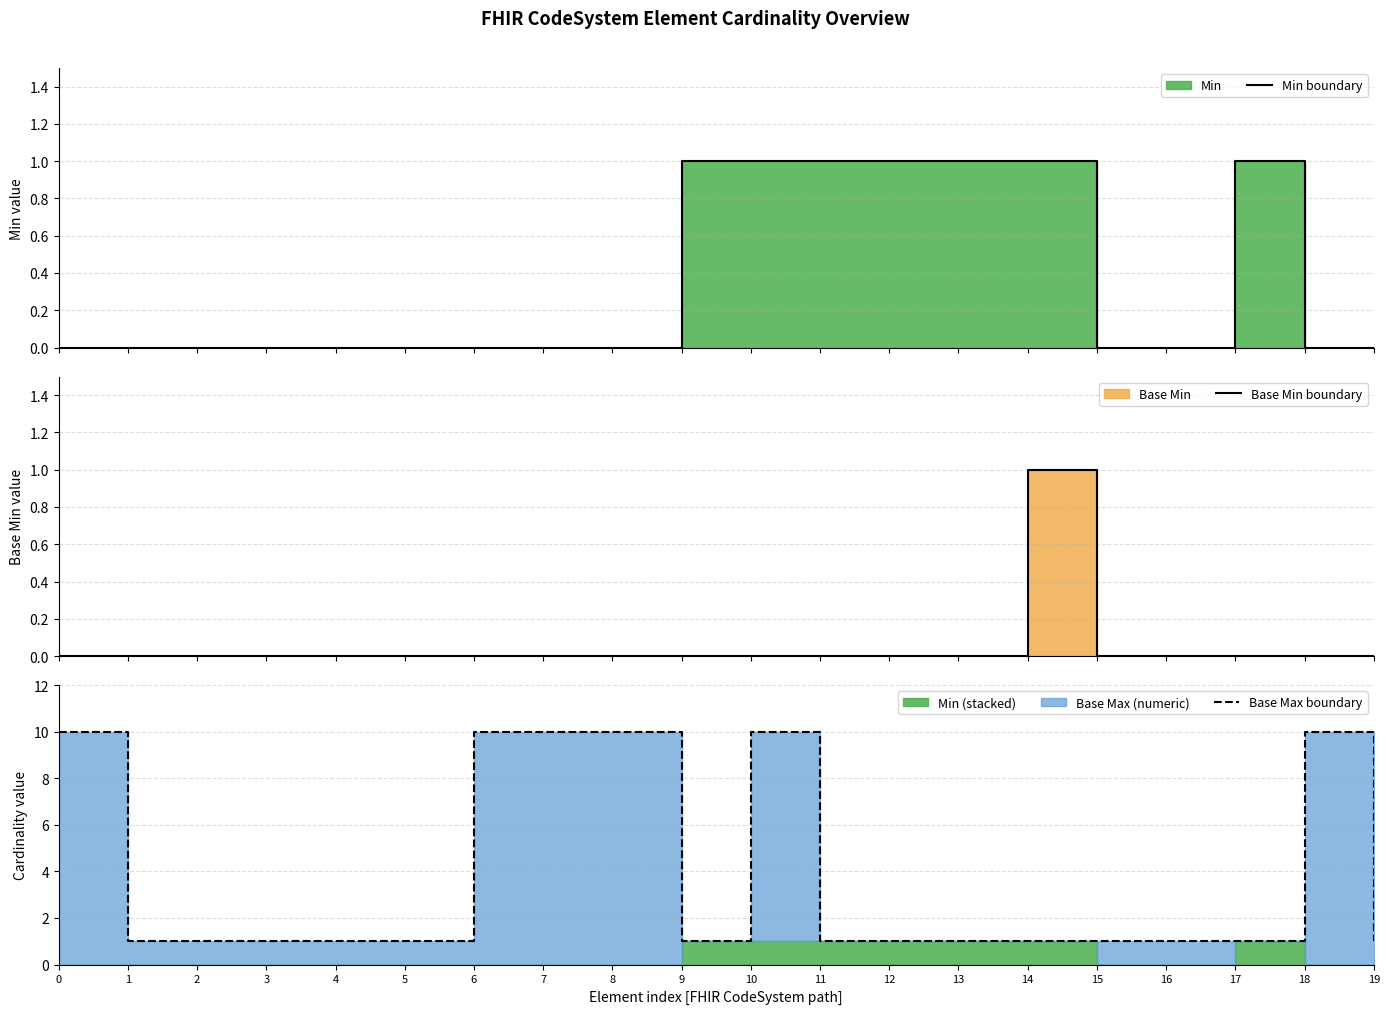

What is the spread (max minus min) of values at 12?

1